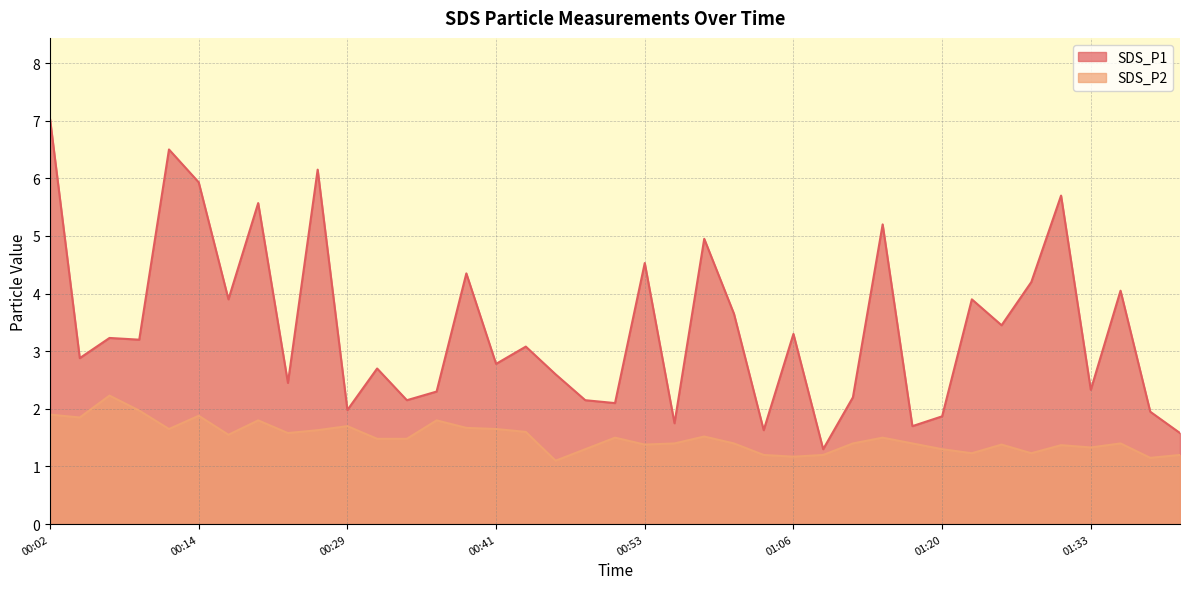

Where is the first local minimum for SDS_P1?

00:04